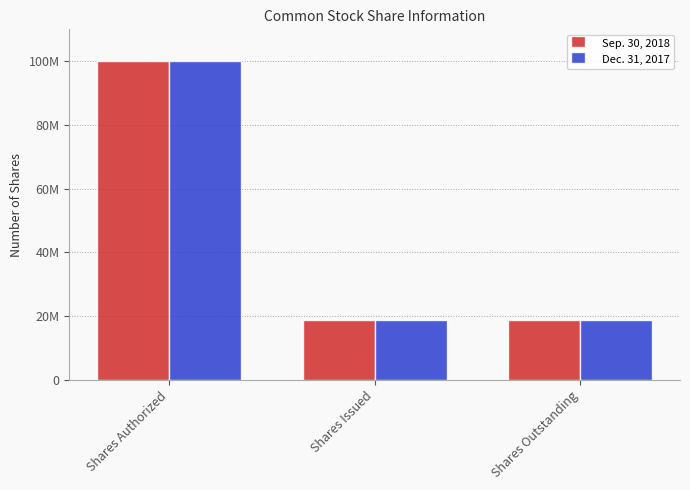

What is the total value across all series at Shares Authorized?

200000000